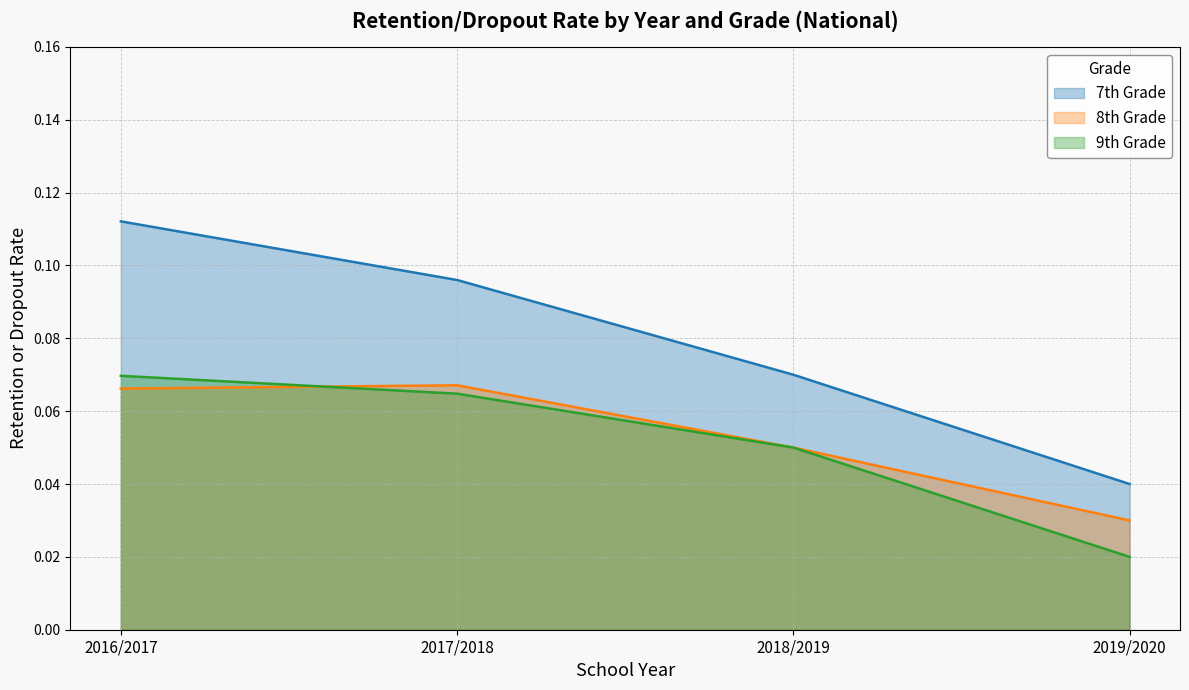

At which category is the sum across all series the highest?

2016/2017